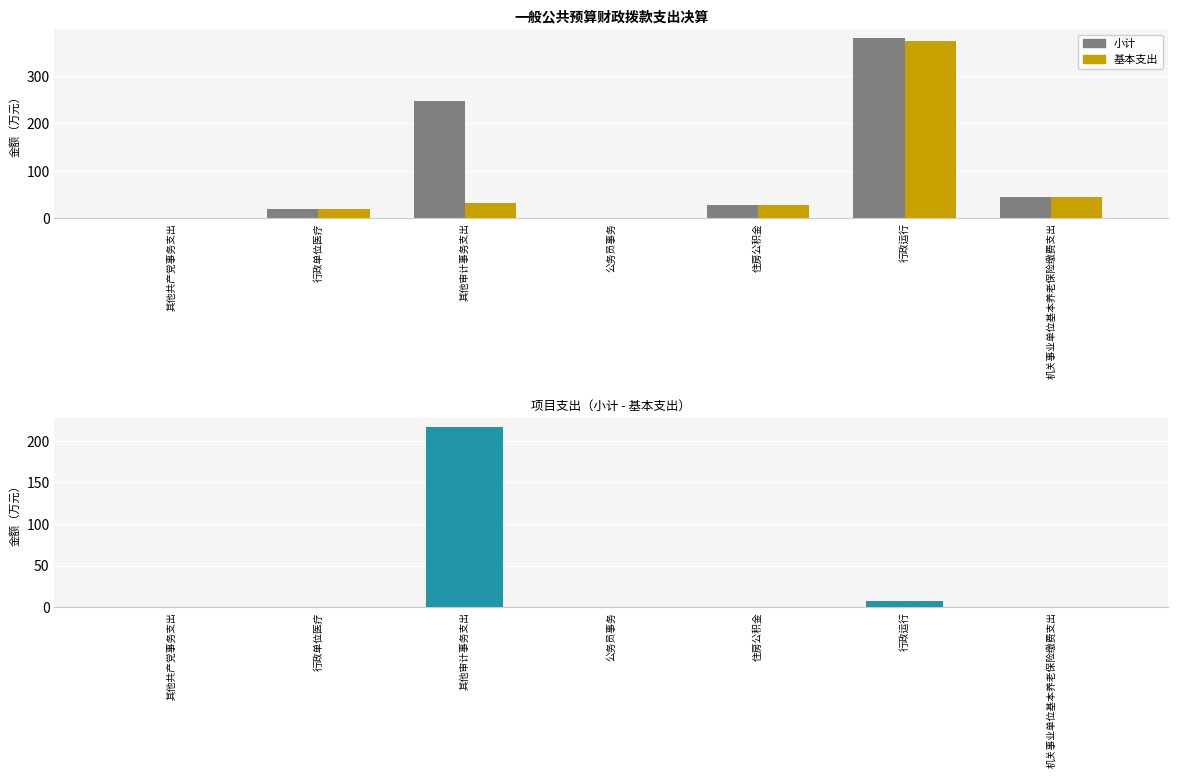

What is the value of the 小计 bar at the 1st from the left?

0.3